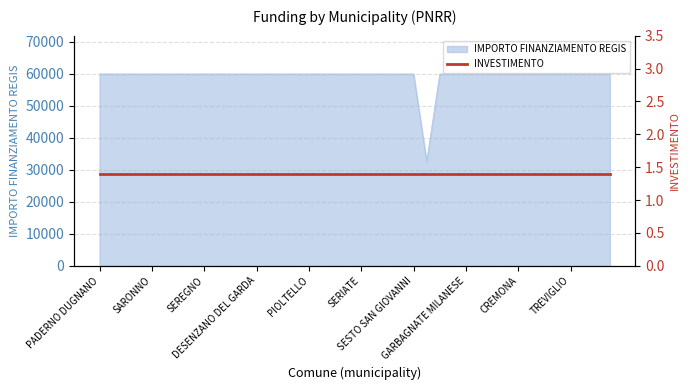

Does the chart display data point markers on the line(s)?

No